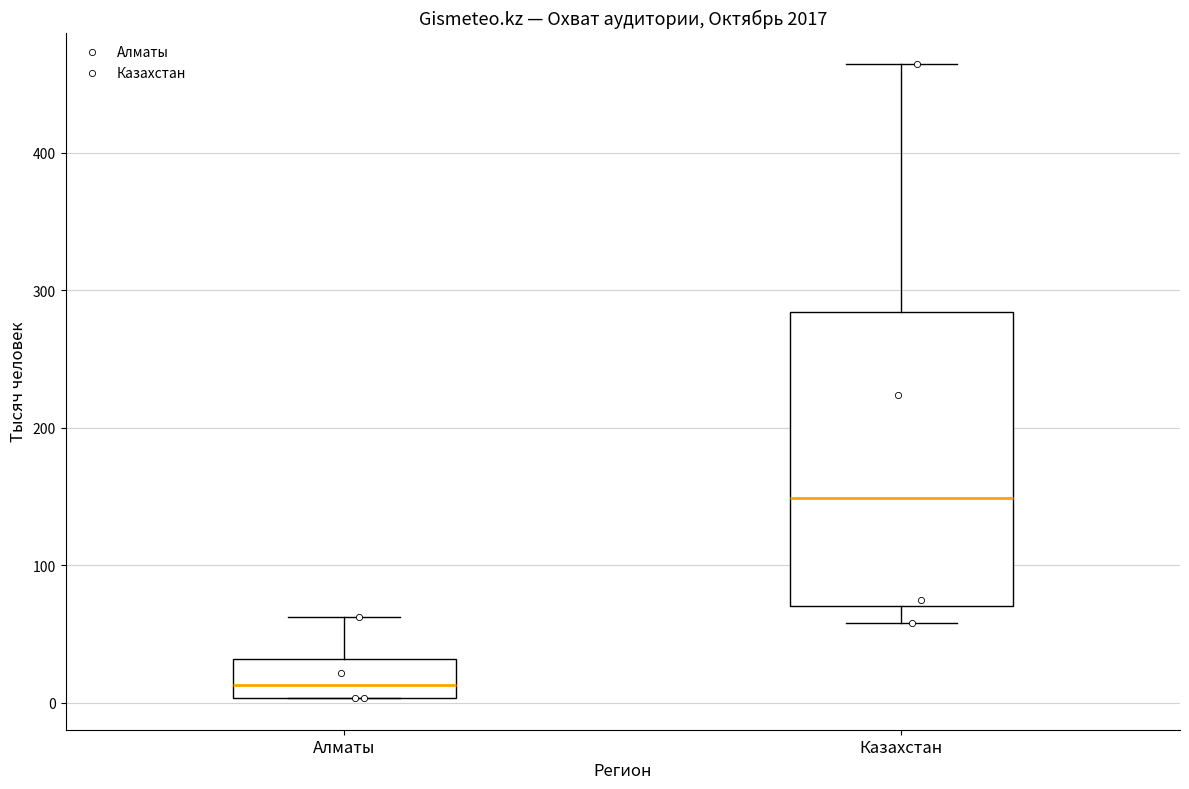

Which box's median line is the lowest?

Алматы